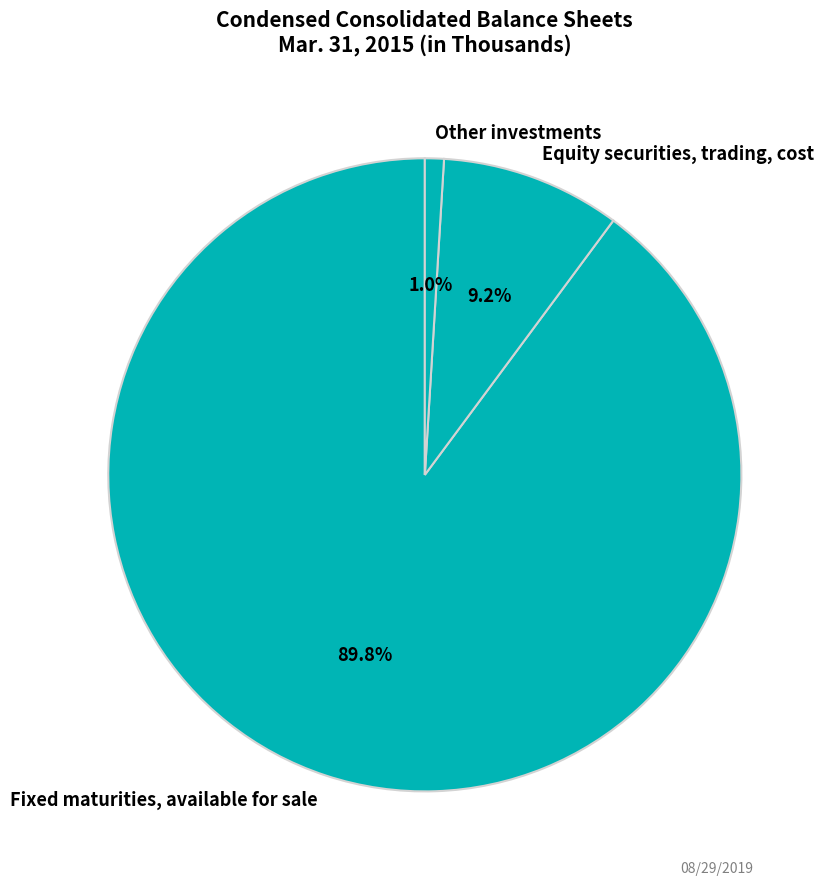

What percentage do Other investments and Fixed maturities, available for sale together represent?

90.8%